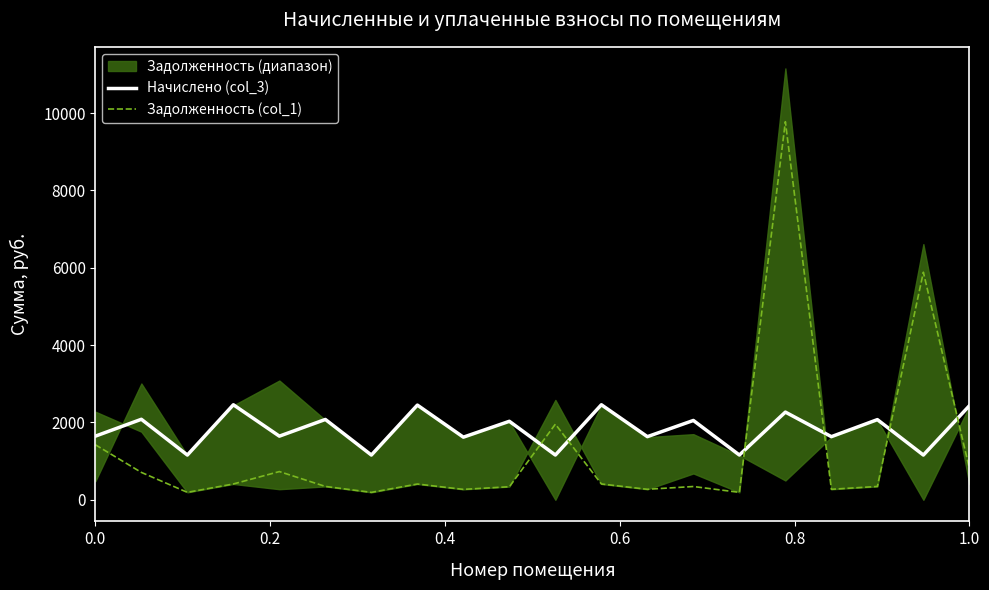

What is the difference between the maximum and minimum values in the Начислено (col_3) series?

1300.3